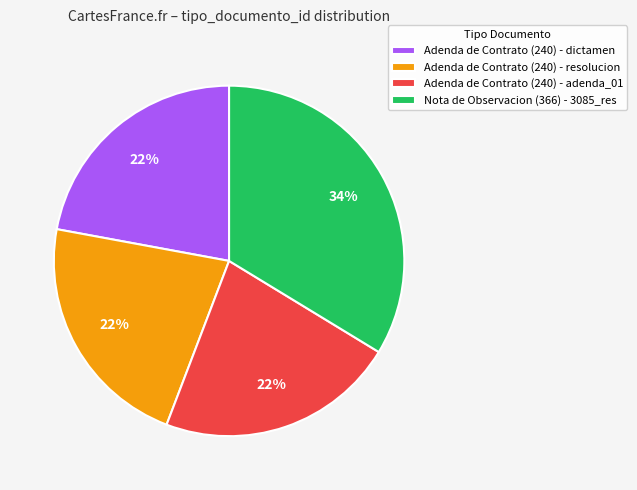

Do Adenda de Contrato (240) - adenda_01 and Adenda de Contrato (240) - dictamen together represent more than half of the pie?

No